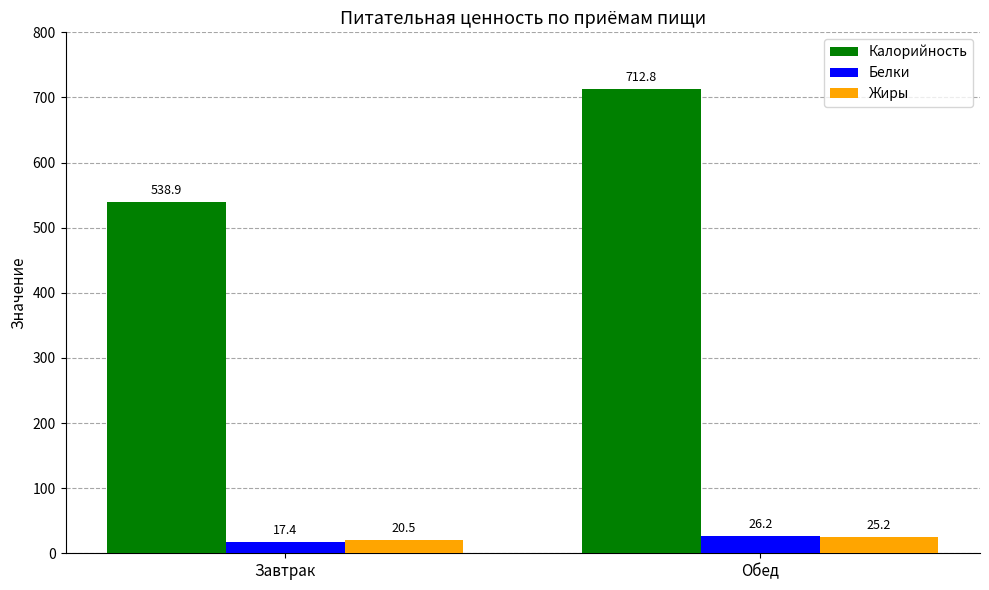

What is the label of the 2nd bar from the right?

Завтрак